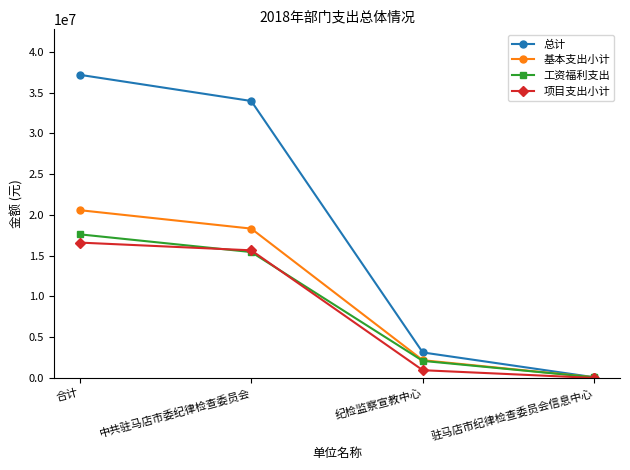

Reading right to left, extract all data points from this chart.

总计: 驻马店市纪律检查委员会信息中心=82831	纪检监察宣教中心=3127652	中共驻马店市委纪律检查委员会=33964061	合计=37174544
基本支出小计: 驻马店市纪律检查委员会信息中心=82831	纪检监察宣教中心=2177652	中共驻马店市委纪律检查委员会=18314061	合计=20574544
工资福利支出: 驻马店市纪律检查委员会信息中心=79076	纪检监察宣教中心=2093875	中共驻马店市委纪律检查委员会=15438968	合计=17611919
项目支出小计: 驻马店市纪律检查委员会信息中心=0	纪检监察宣教中心=950000	中共驻马店市委纪律检查委员会=15650000	合计=16600000